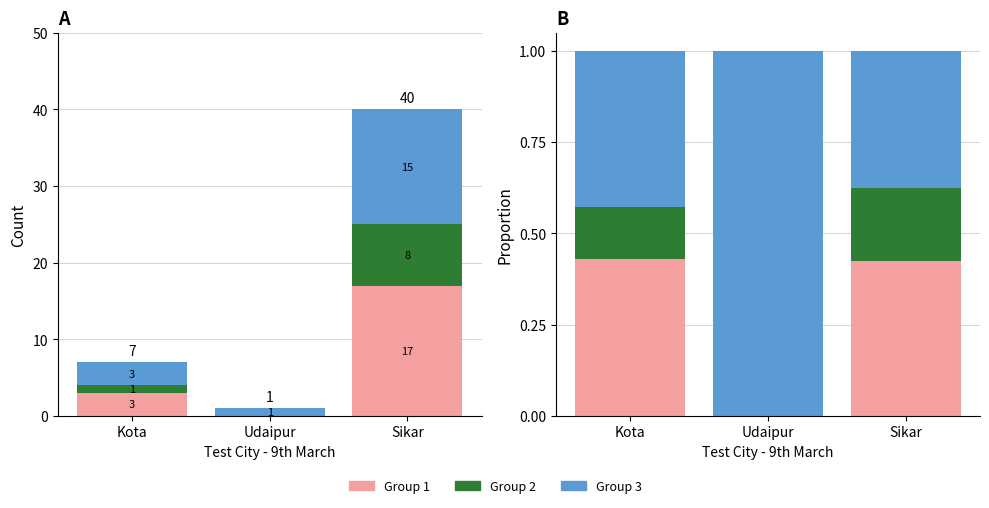

What is the maximum value for Group 3?

1.0